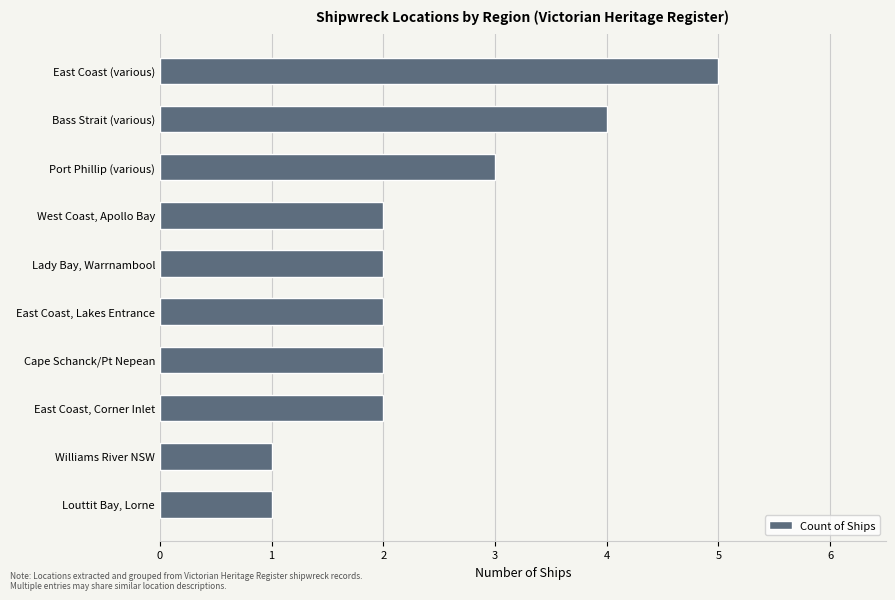

Are the bars horizontal?

Yes